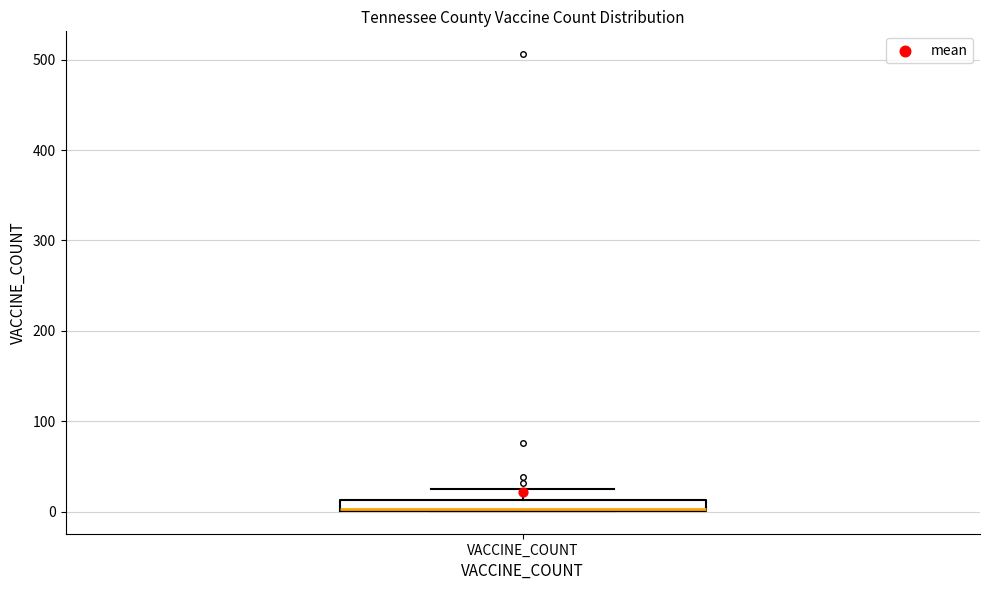

Where is the upper edge of the box for VACCINE_COUNT on the y-axis? The values are not printed on the chart, so give them approximately, as read against the axis.

10